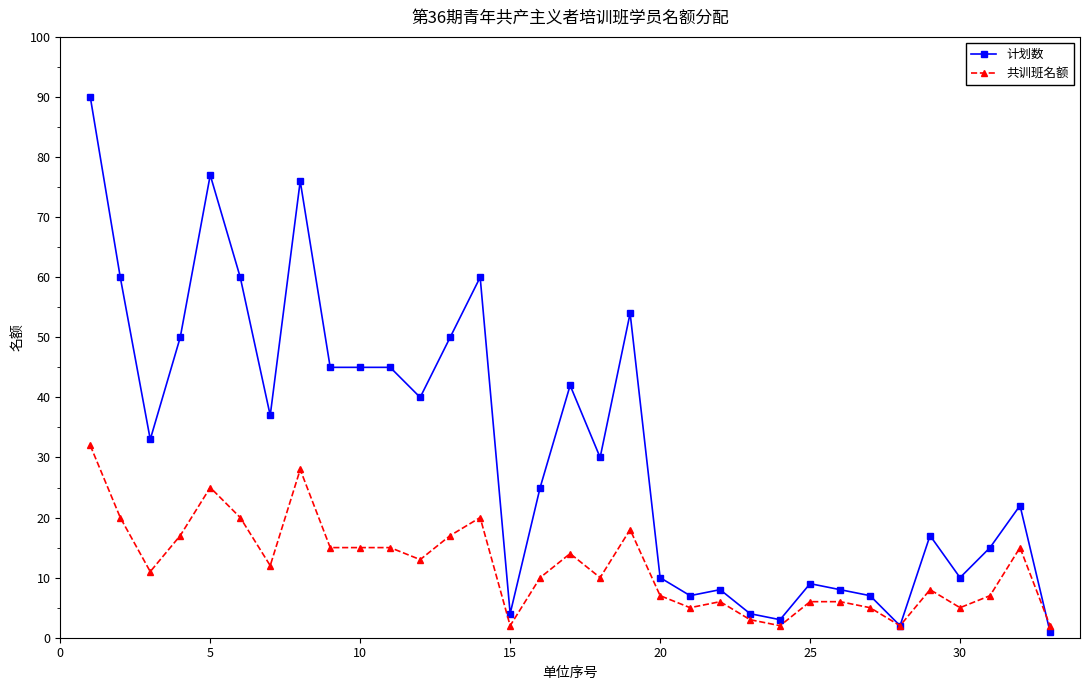

Which series has the largest range (max minus min)?

计划数